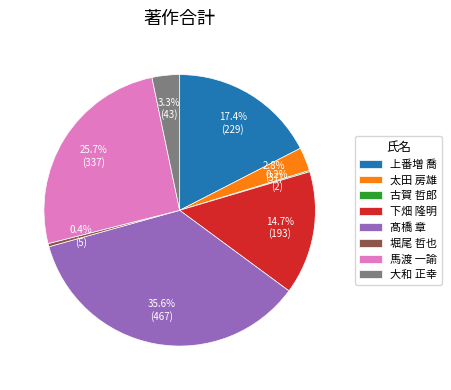

What is the largest slice in the pie chart?

髙橋 章